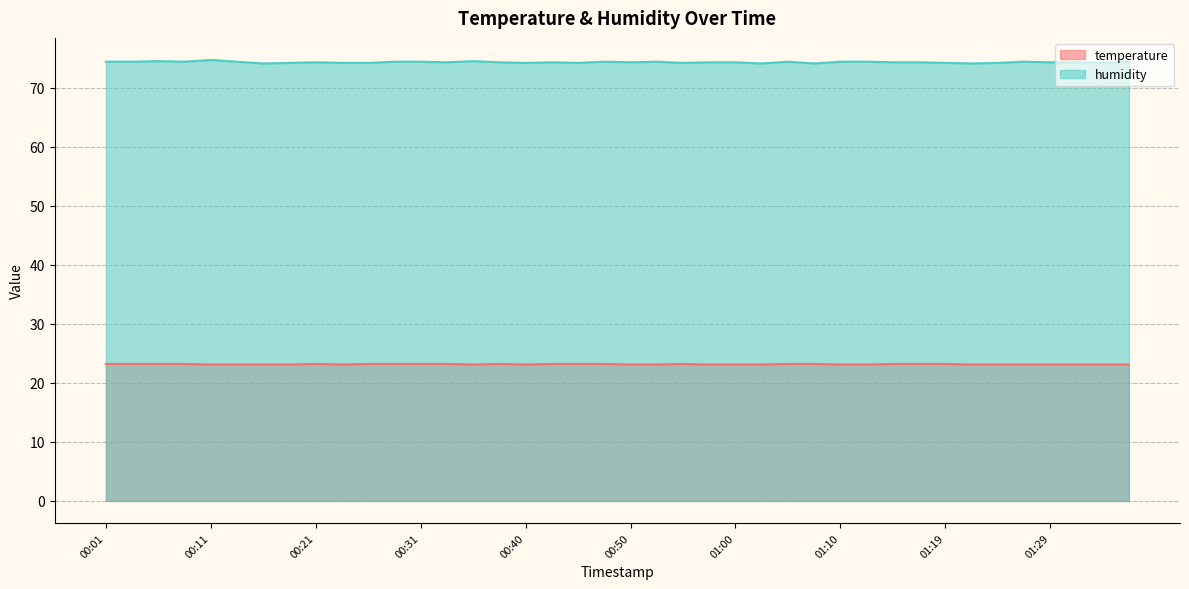

List the labels in order of humidity value, smallest first.

00:16, 01:02, 01:07, 01:22, 00:18, 00:23, 00:26, 00:40, 00:45, 00:55, 01:19, 01:24, 01:34, 00:21, 00:33, 00:38, 00:43, 00:50, 00:57, 01:00, 01:15, 01:17, 01:29, 01:32, 00:01, 00:04, 00:09, 00:14, 00:28, 00:31, 00:48, 00:53, 01:05, 01:10, 01:12, 01:27, 01:37, 00:06, 00:35, 00:11